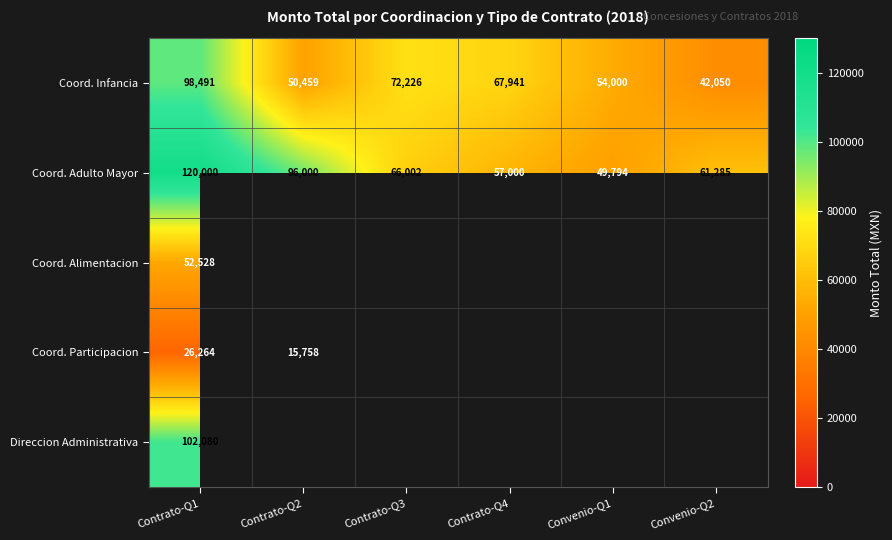

Which category has the lowest value in the Coord. Infancia series?

Convenio-Q2